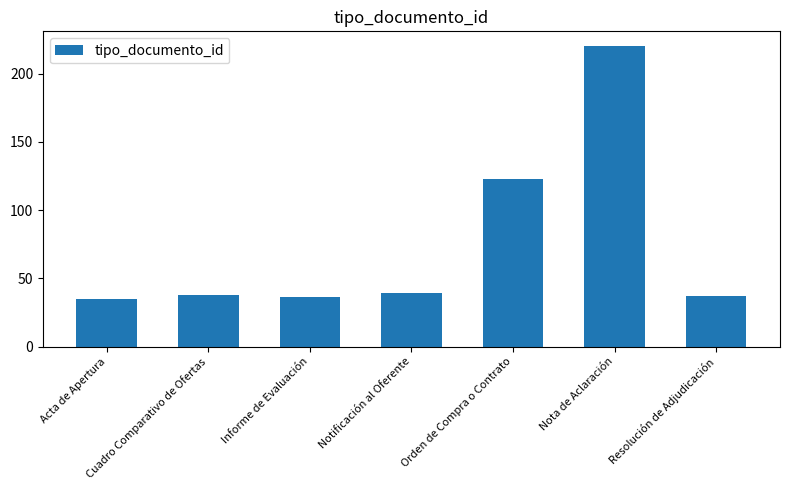

Reading left to right, transcribe all the data shown in this chart.

35	38	36	39	123	220	37